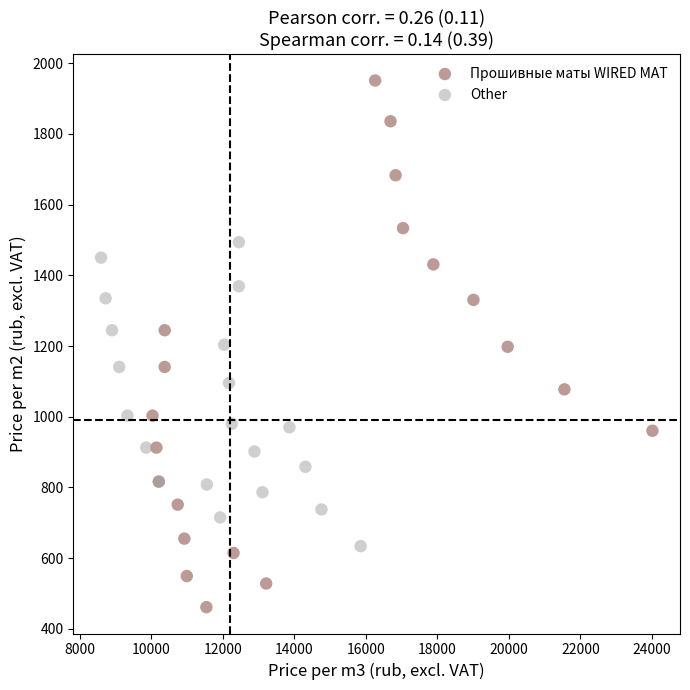

Which series has the widest spread of Y values?

Прошивные маты WIRED MAT